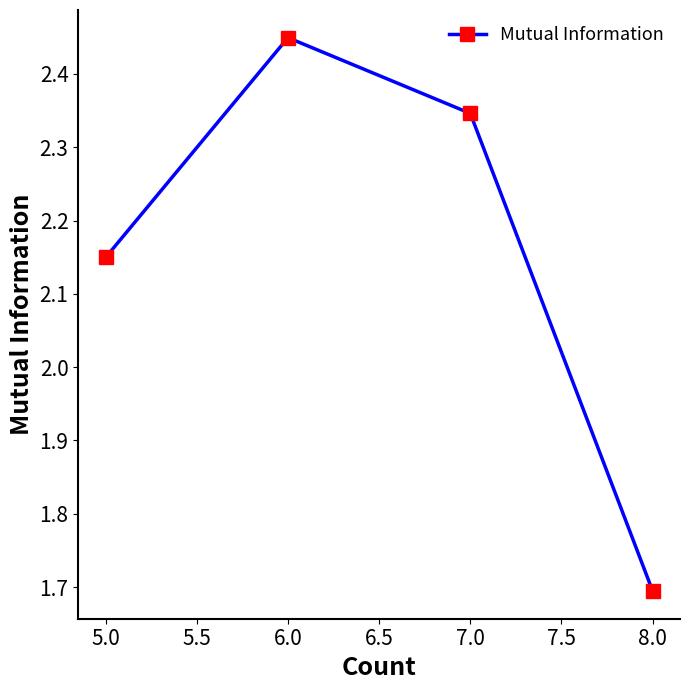

What is the difference between the maximum and minimum values?

0.8